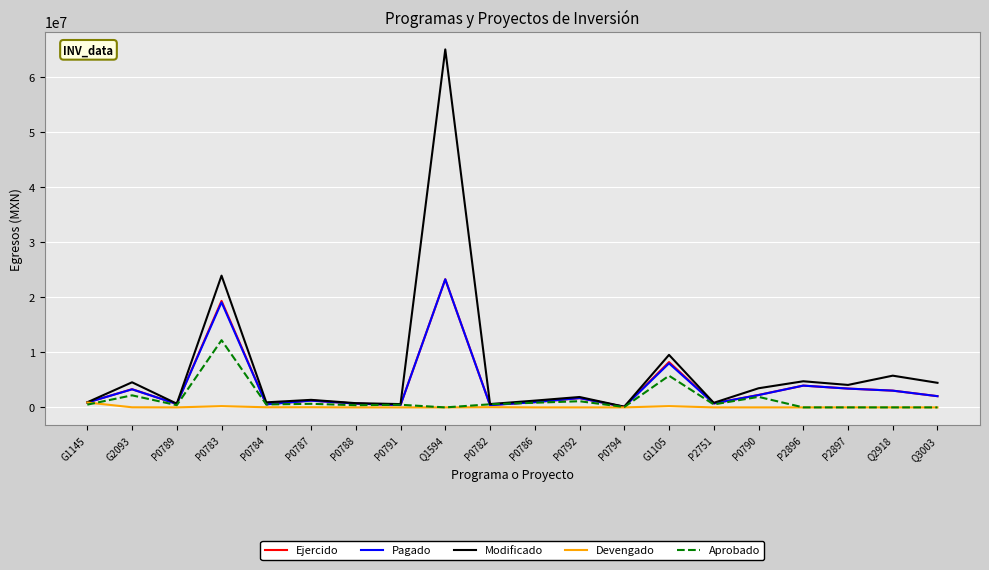

What is the total value across all series at P0784?

2599414.1